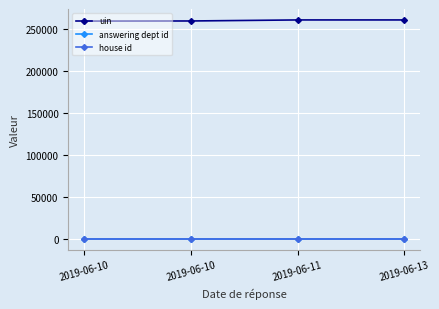

Between 2019-06-13 and 2019-06-11, which is larger?

2019-06-13